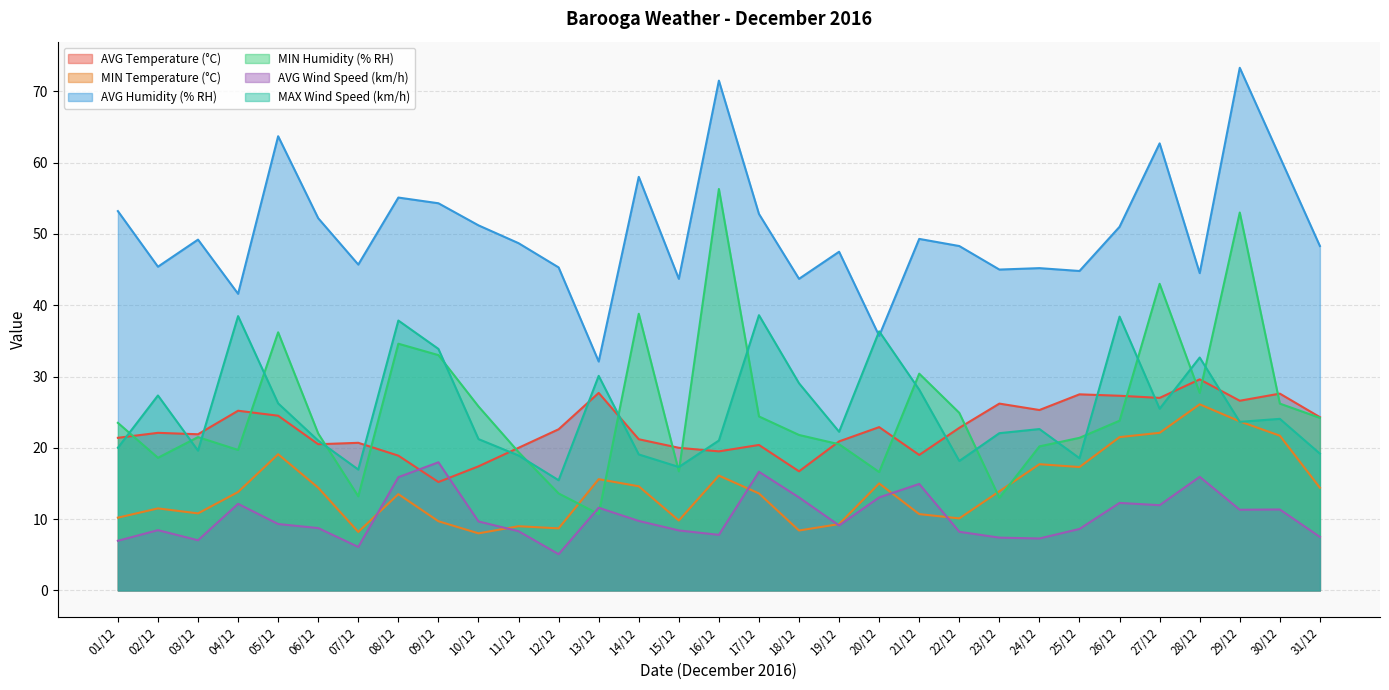

True or false: MAX Wind Speed (km/h) has more than 2 interior local peaks.

True